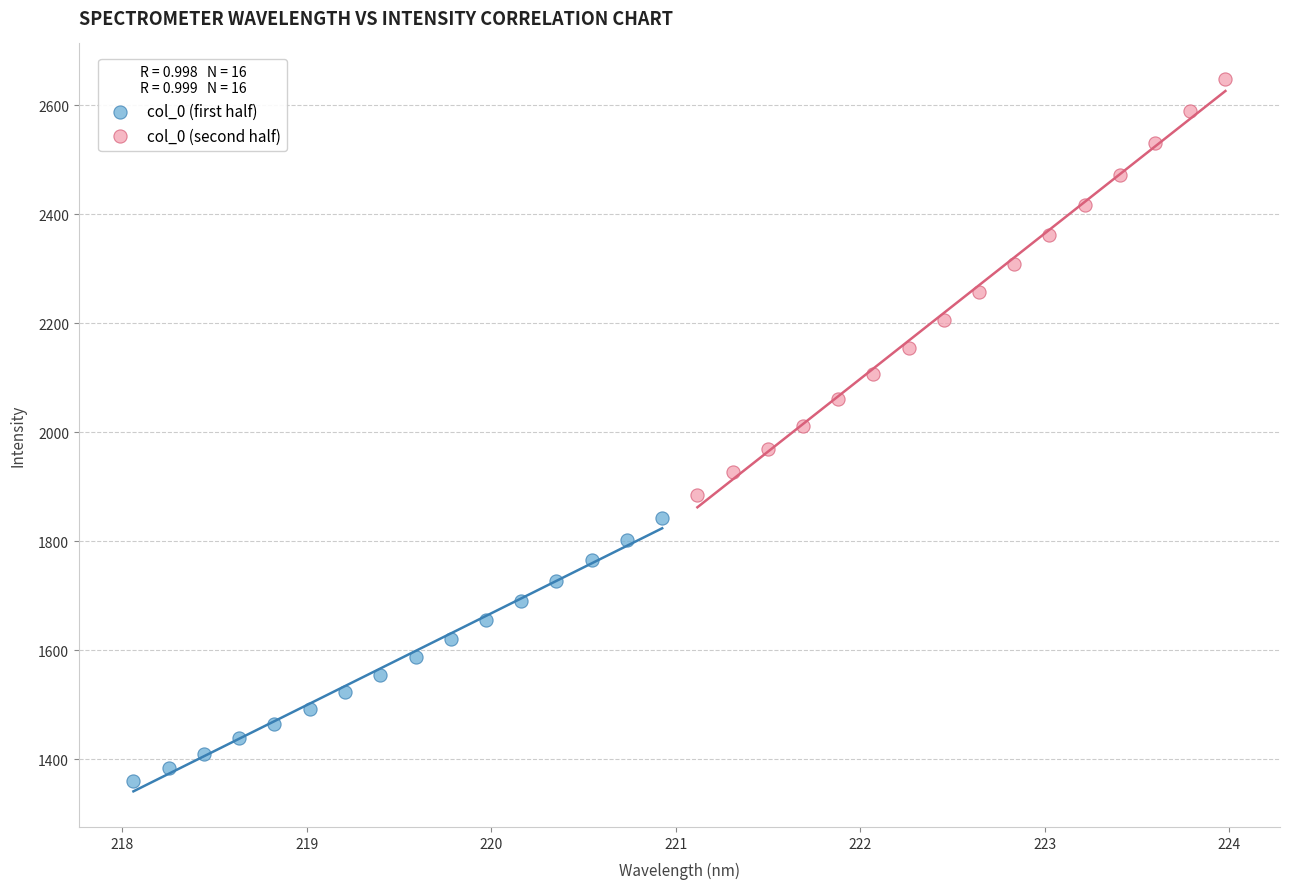

Which series reaches the minimum Y coordinate?

col_0 (first half)